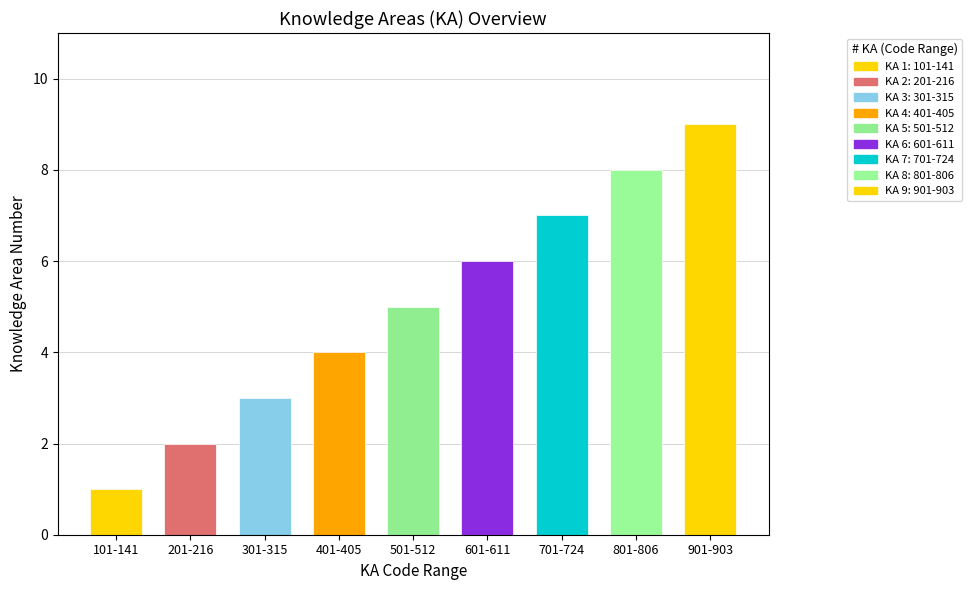

List the labels in order of value, largest first.

901-903, 801-806, 701-724, 601-611, 501-512, 401-405, 301-315, 201-216, 101-141